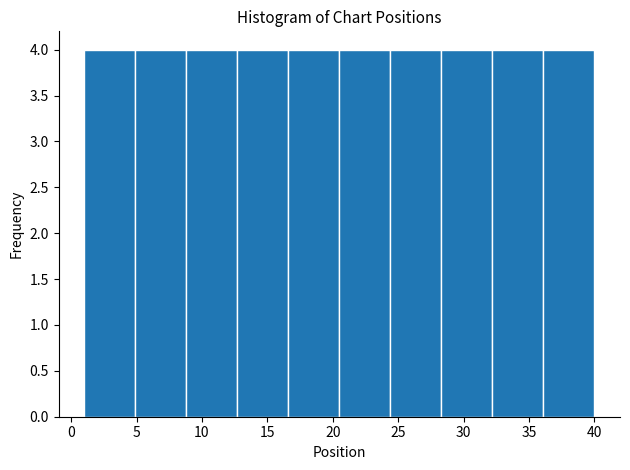

Reading left to right, list every bar in this chart as the range it spans on the x-axis followed by its height. Neither the bar edges nor the heights are printed on the chart, so give them approximately, as read against the axes.

1.0 to 4.9: 4
4.9 to 8.8: 4
8.8 to 12.7: 4
12.7 to 16.6: 4
16.6 to 20.5: 4
20.5 to 24.4: 4
24.4 to 28.3: 4
28.3 to 32.2: 4
32.2 to 36.1: 4
36.1 to 40.0: 4